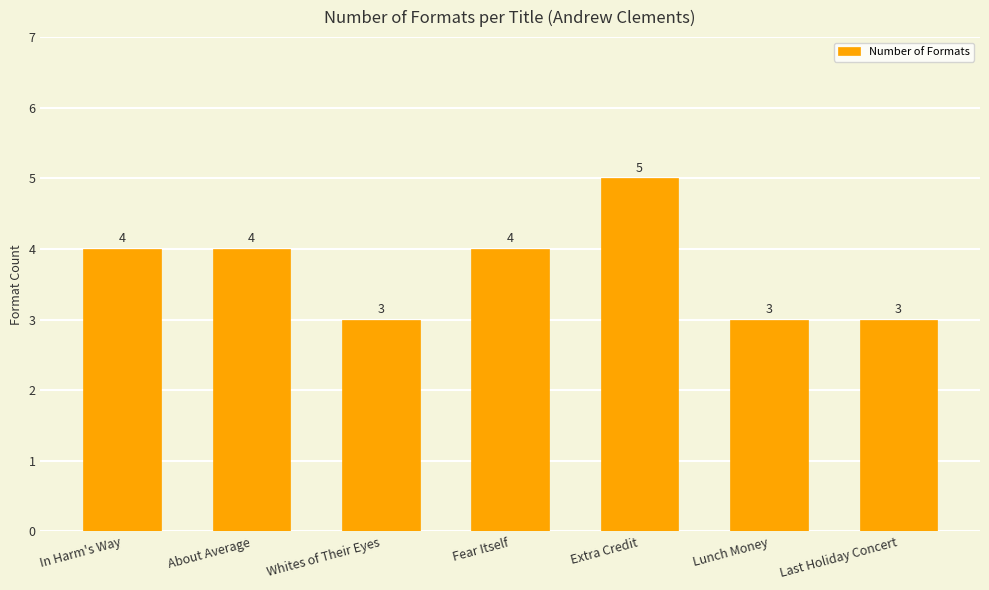

What is the sum of the values at Last Holiday Concert and Lunch Money?

6